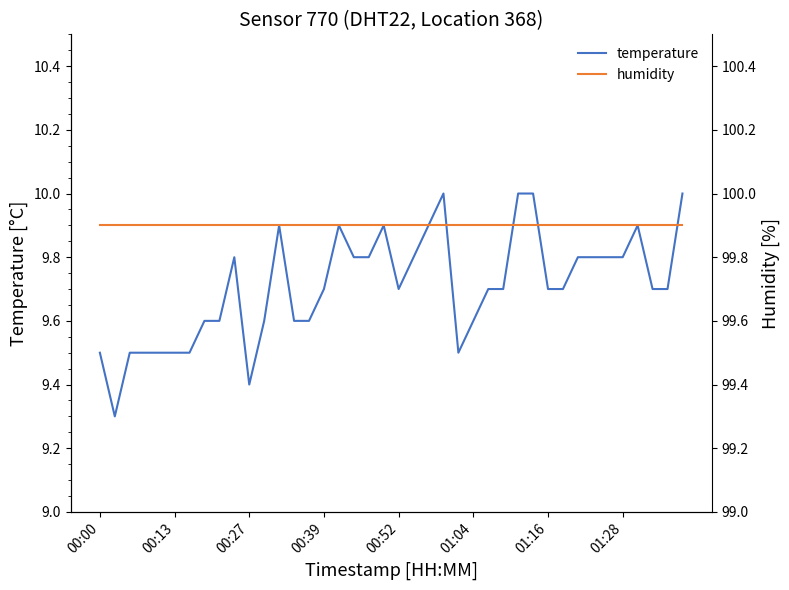

Does the chart have visible grid lines?

No